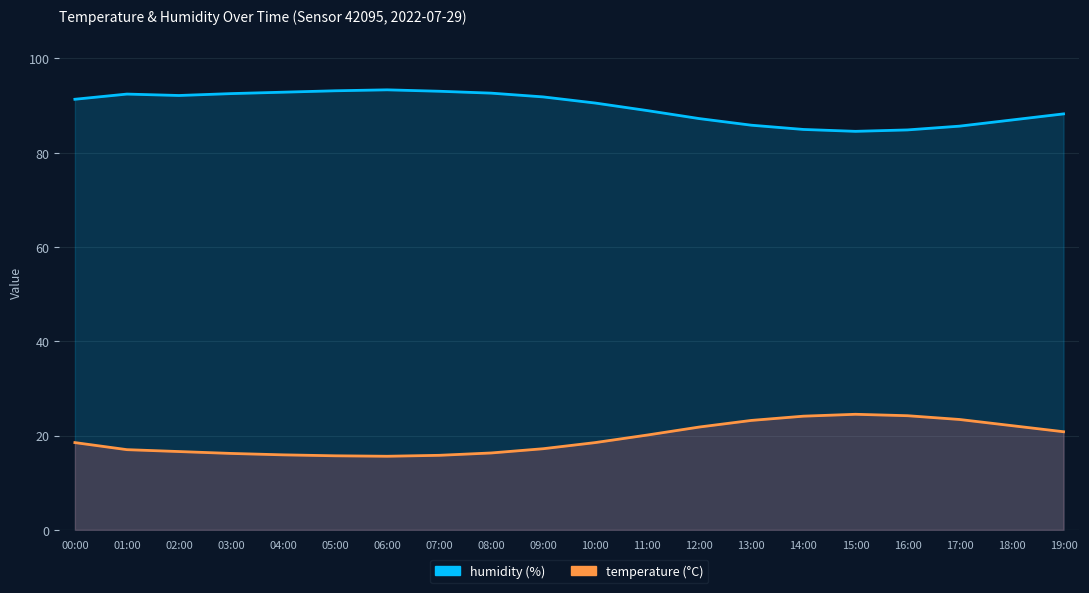

The humidity series shows 166.5 at 07:00. True or false?

False